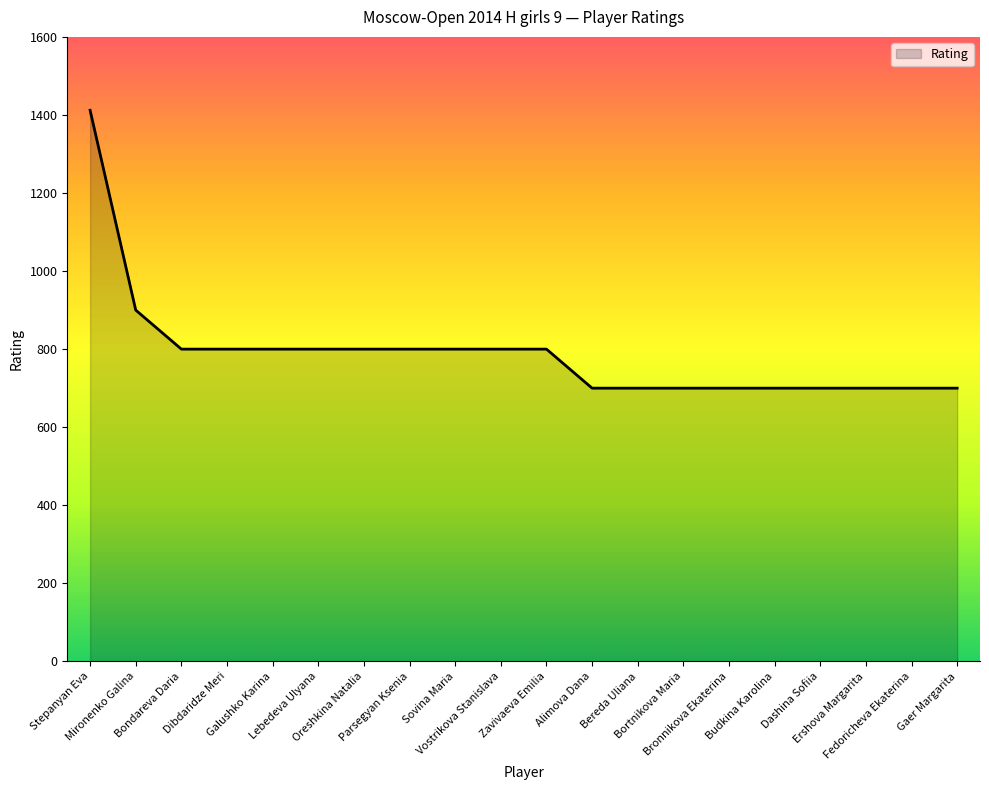

Does the chart have visible grid lines?

No